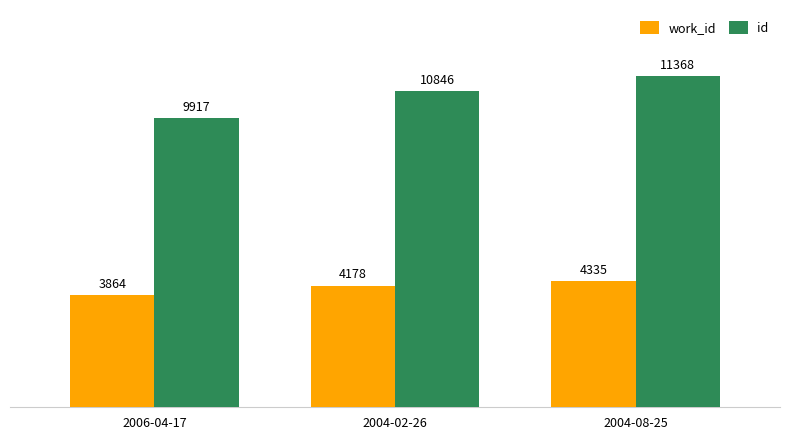

Which series has the largest total across all categories?

id